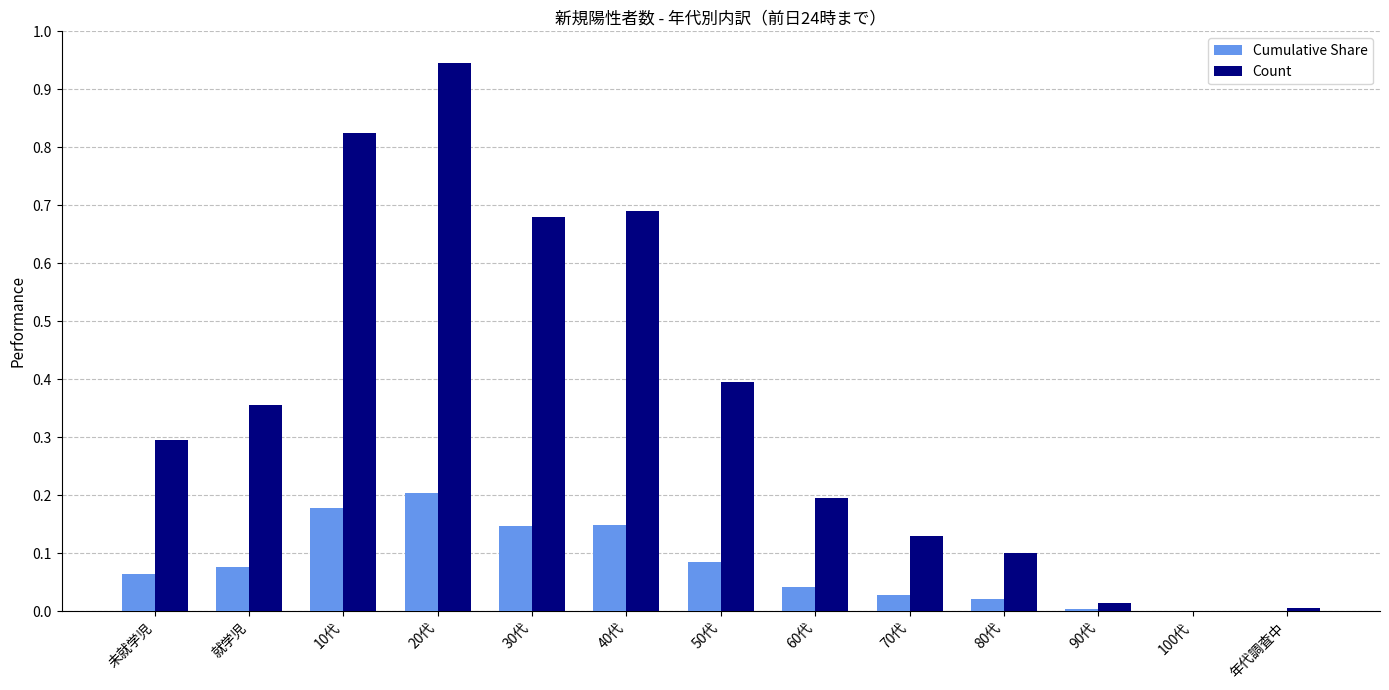

Which category has the highest value across all series?

20代